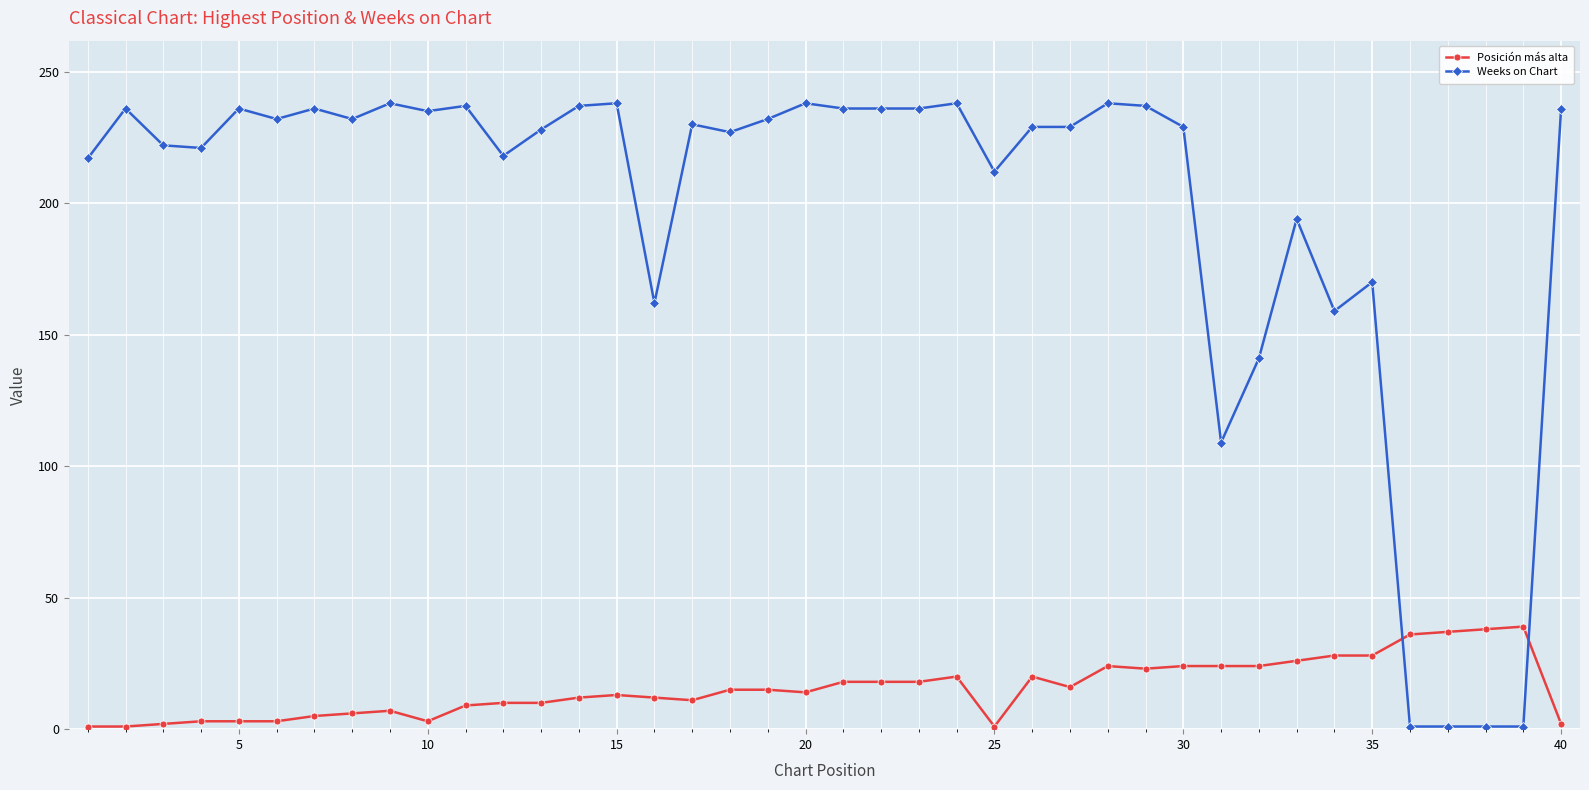

Which series has the largest total across all categories?

Weeks on Chart